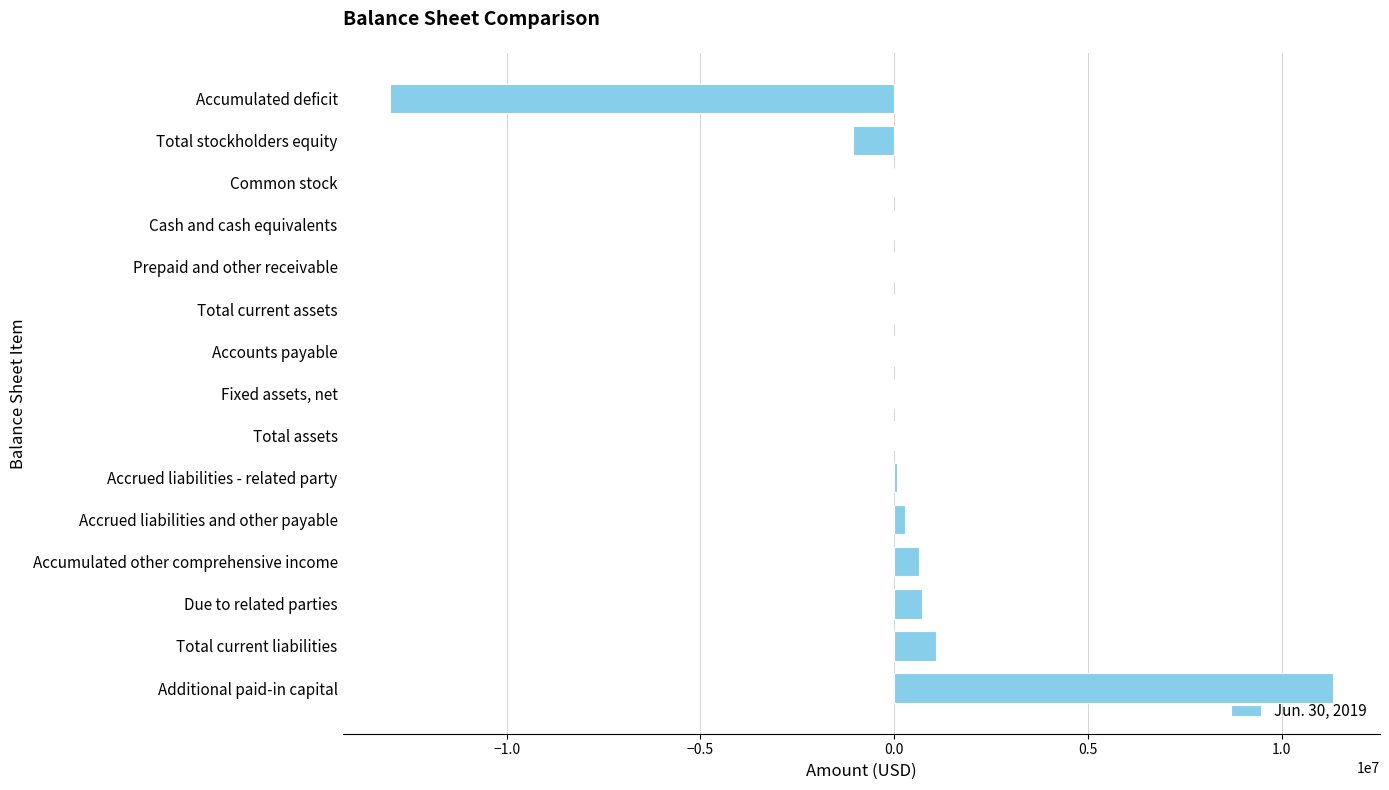

Which category has the highest value across all series?

Additional paid-in capital